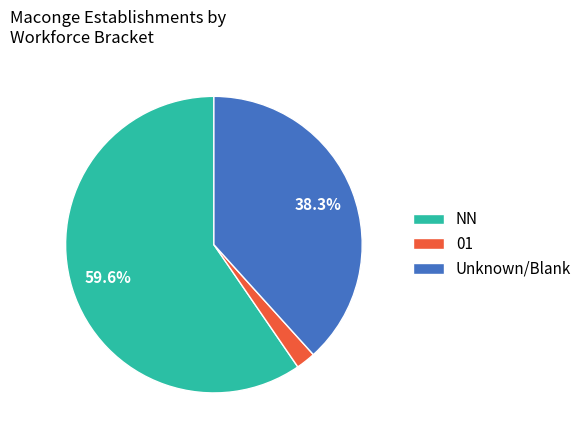

Rank the categories by value from highest to lowest.

NN, Unknown/Blank, 01